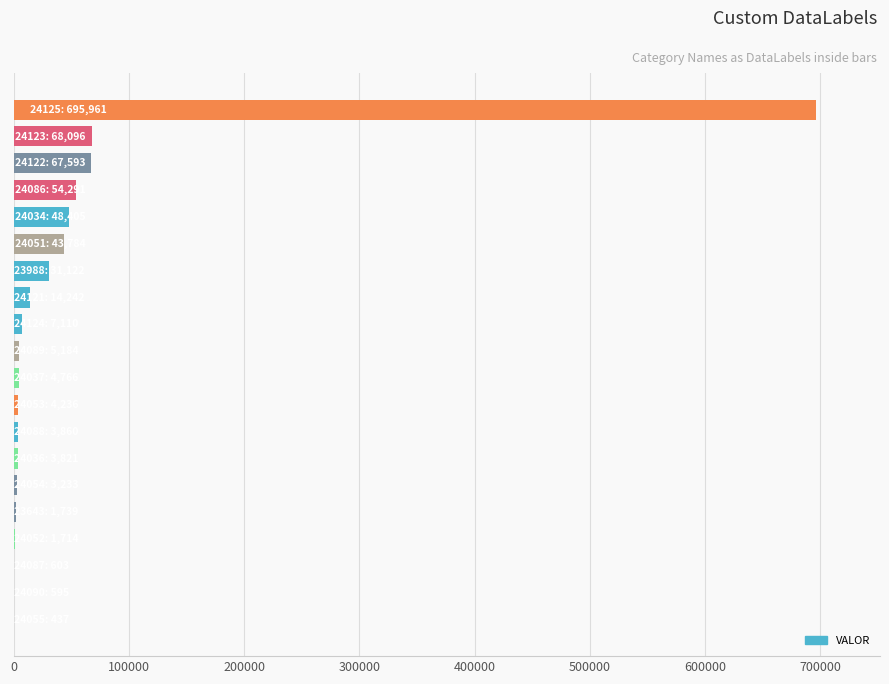

Are the bars horizontal?

Yes